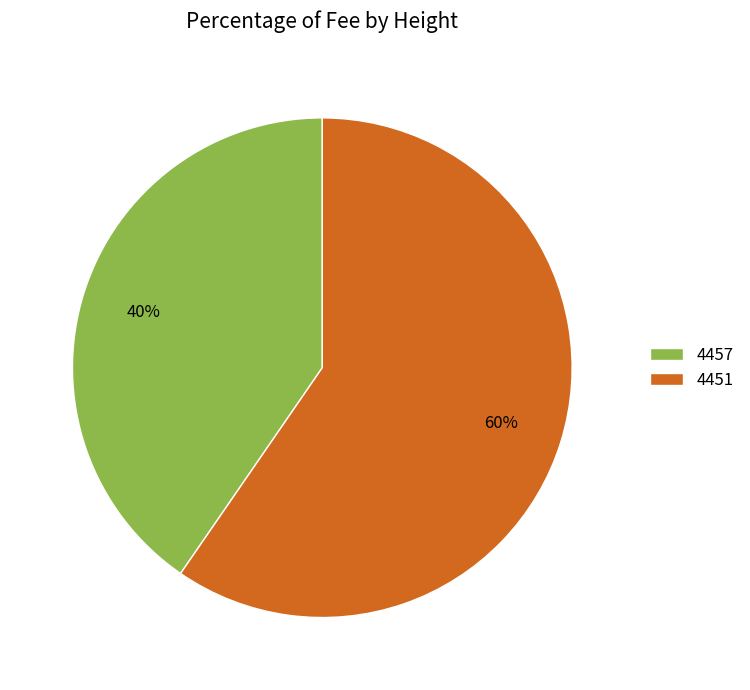

True or false: 4457 accounts for 35% of the total.

False